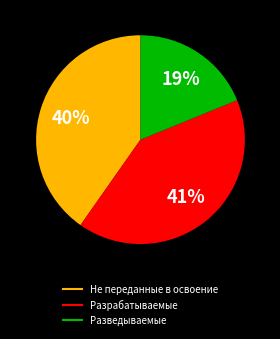

To the nearest percent, what is the difference between the Не переданные в освоение and Разрабатываемые slice percentages?

1%